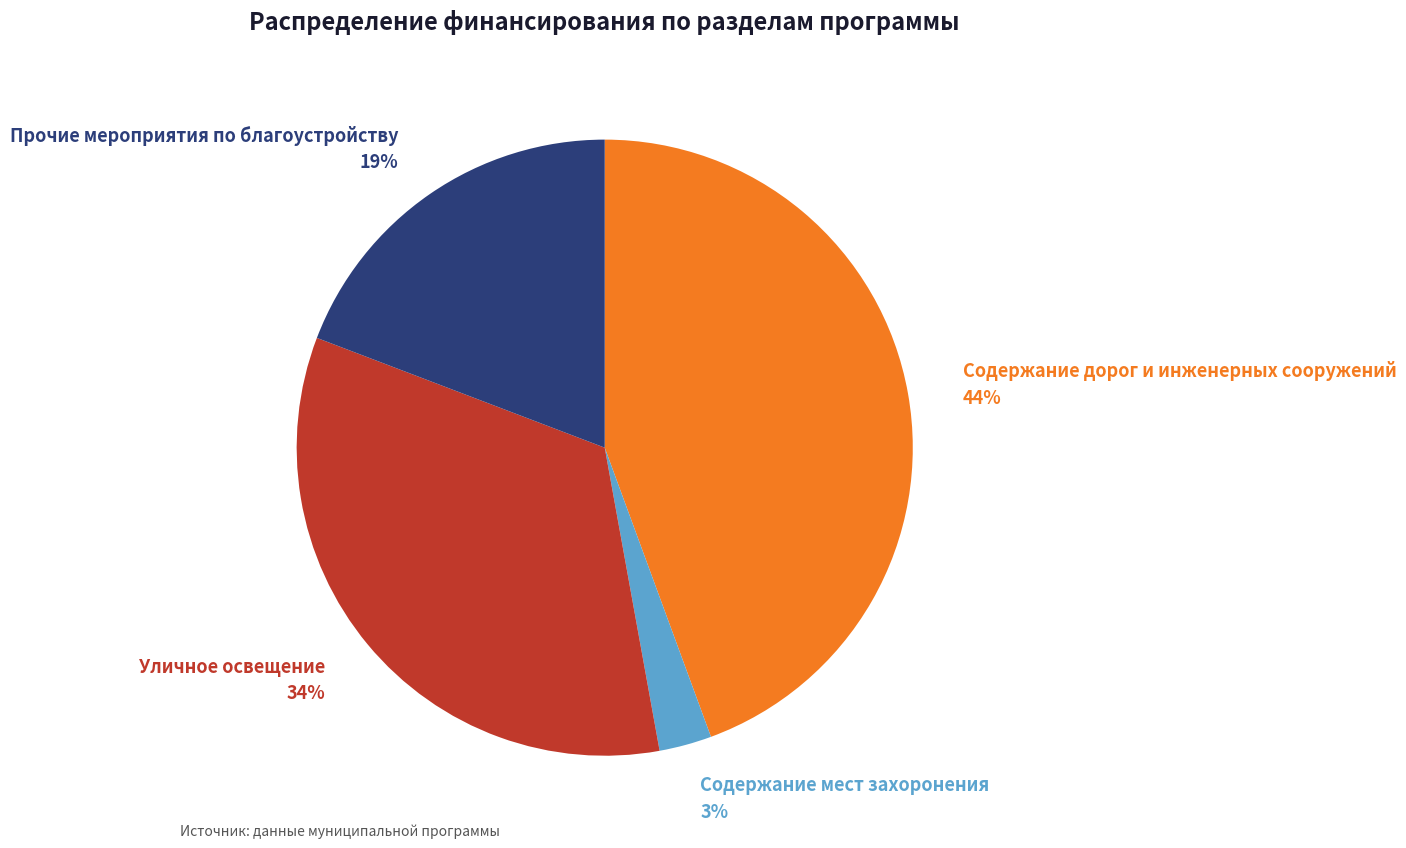

Rank the categories by value from highest to lowest.

Содержание дорог и инженерных сооружений, Уличное освещение, Прочие мероприятия по благоустройству, Содержание мест захоронения